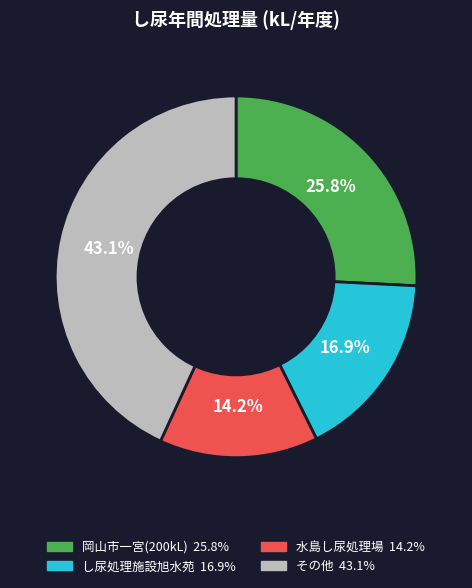

Is there a majority slice in this chart?

No